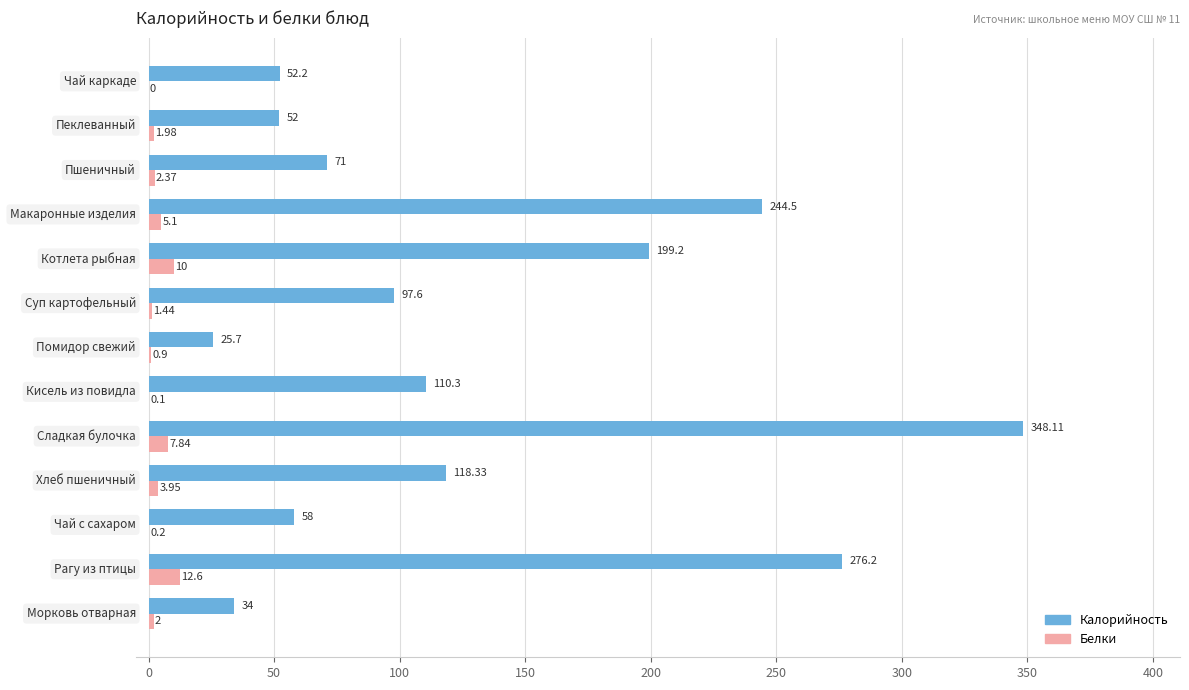

Which series has the largest range (max minus min)?

Калорийность